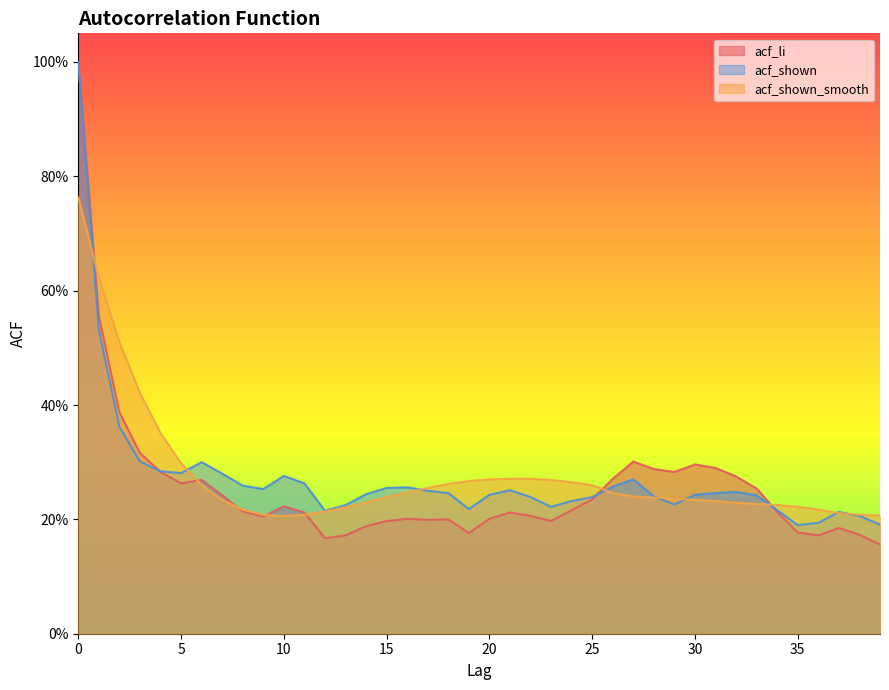

What is the average value of the acf_shown_smooth series?

0.3